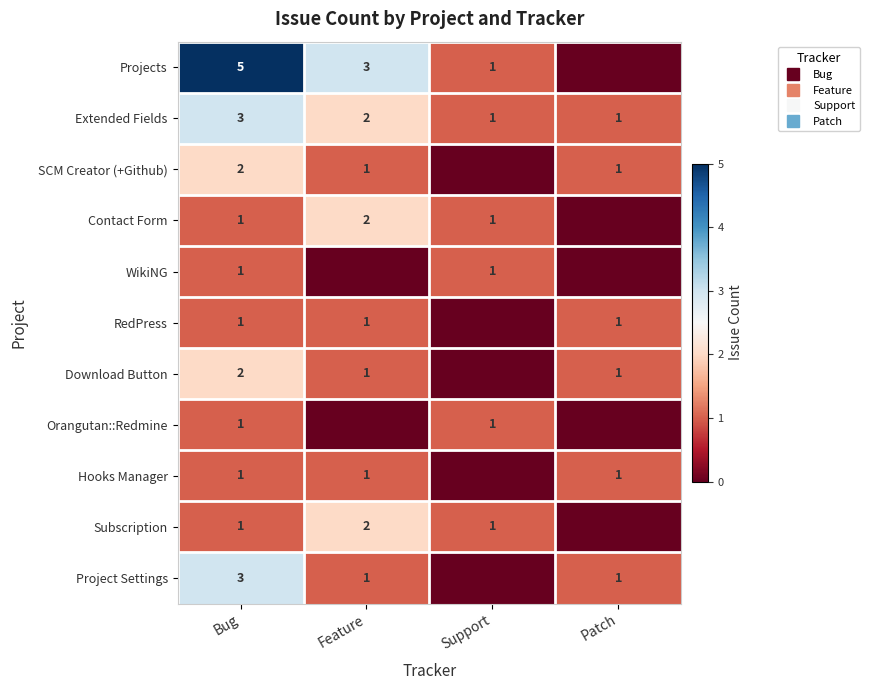

Which label corresponds to the largest value in the chart?

Bug